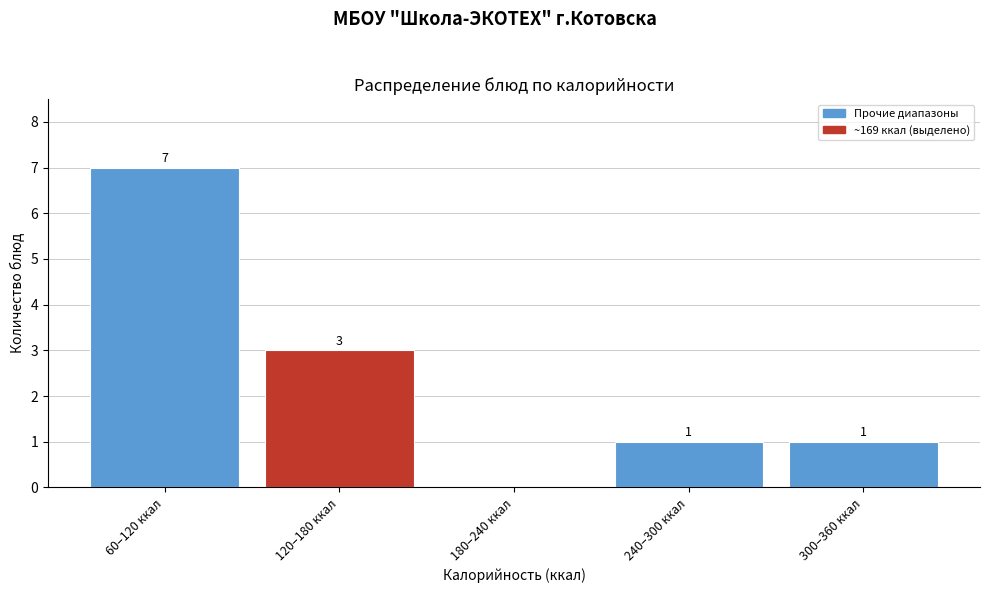

Reading left to right, transcribe all the data shown in this chart.

60–120 ккал=7	120–180 ккал=3	180–240 ккал=0	240–300 ккал=1	300–360 ккал=1